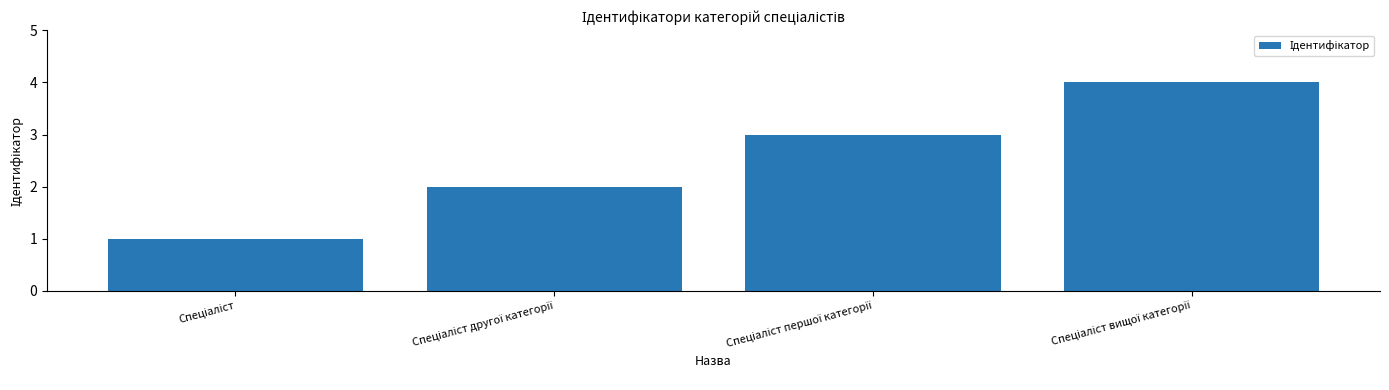

Count the number of data series in this chart.

1